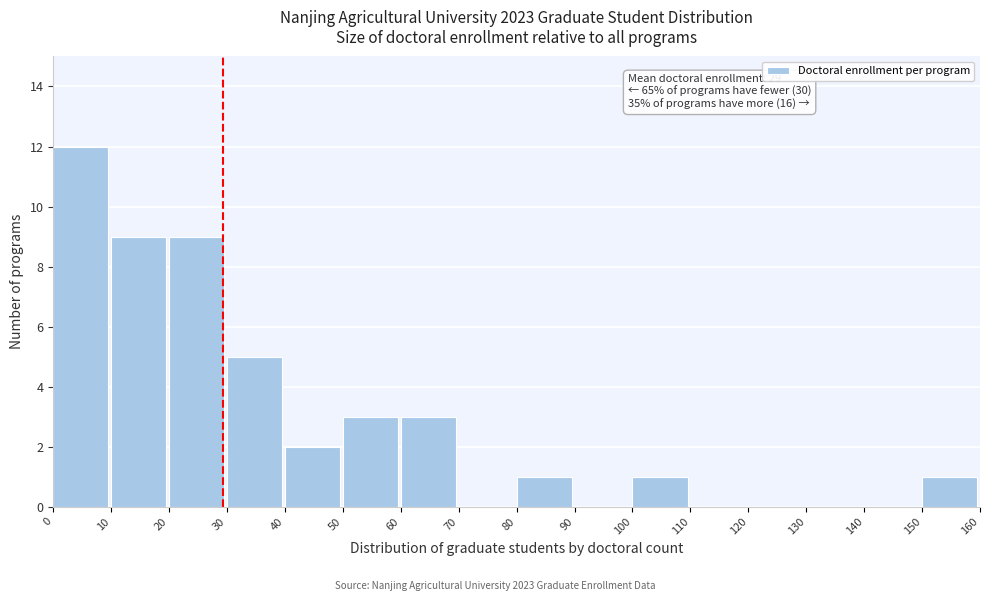

Over which range of the x-axis is the bar tallest?

0 to 10